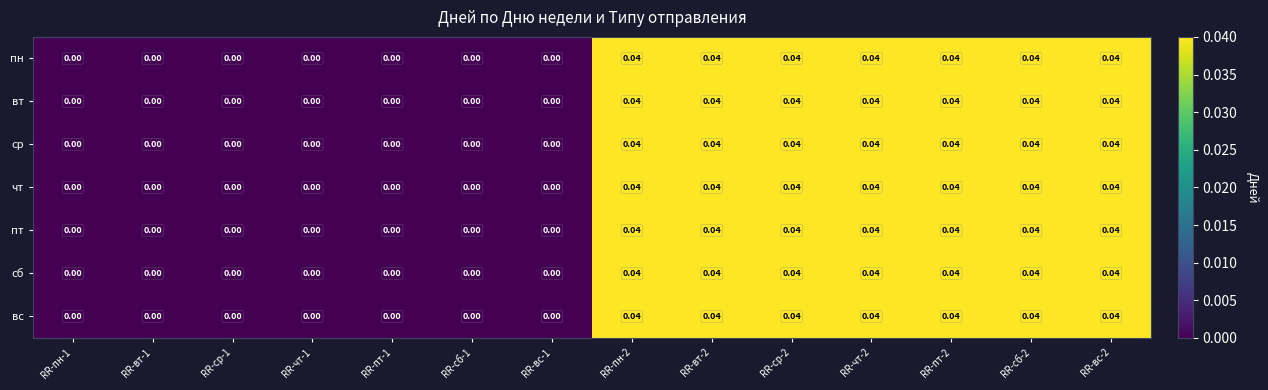

Is the value of вт at RR-пт-2 greater than the value of ср at RR-вс-1?

Yes